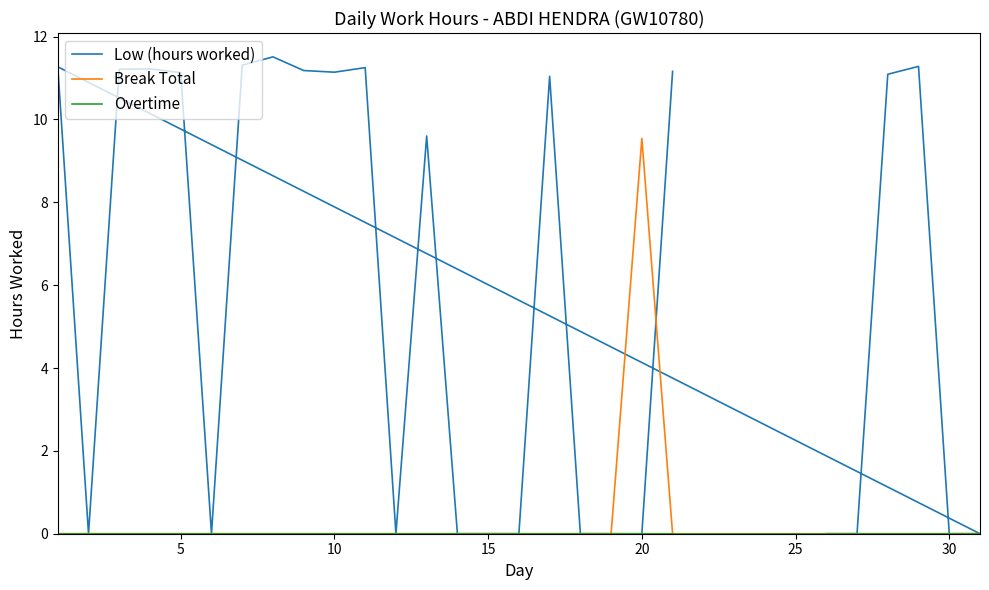

The Low (hours worked) series shows 6.5 at 20. True or false?

False